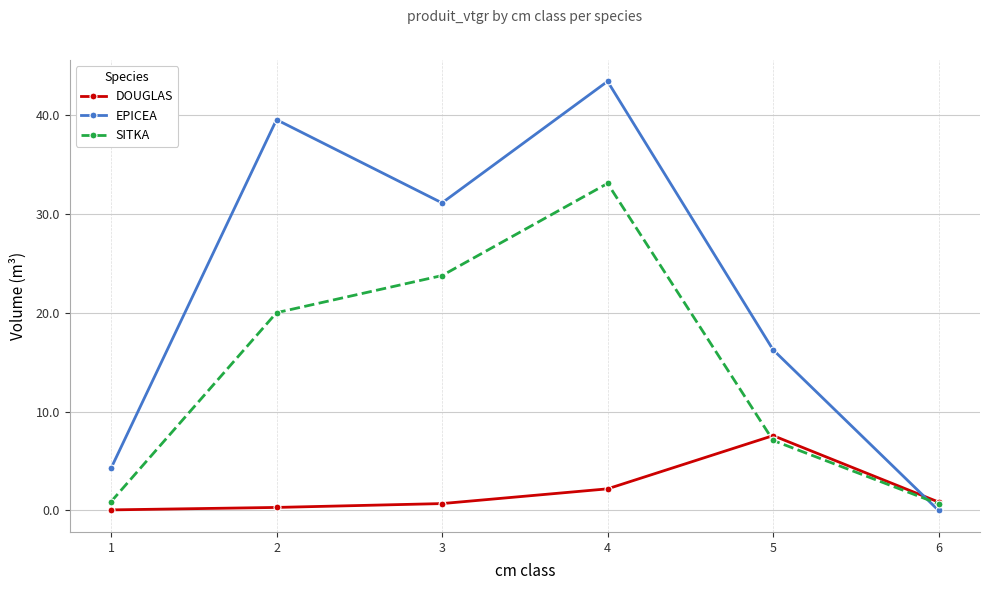

How many data points in EPICEA are above 31?

3